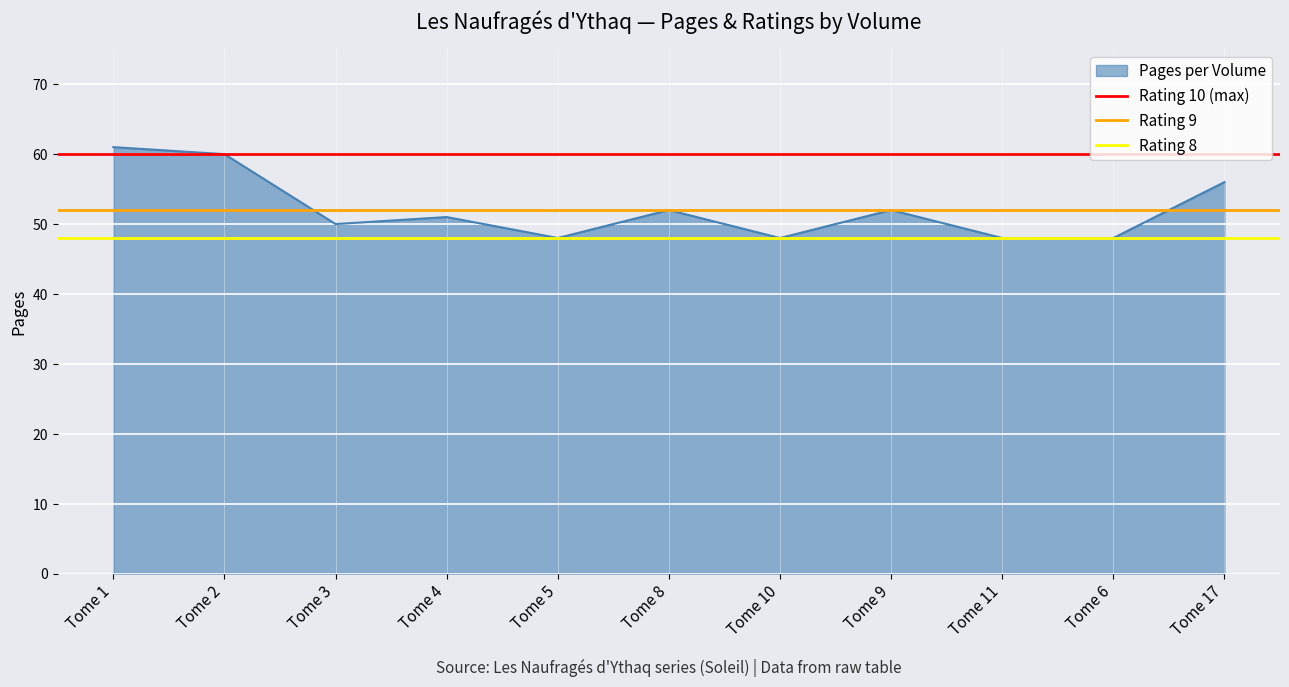

The Pages per Volume series shows 51 at Tome 4. True or false?

True